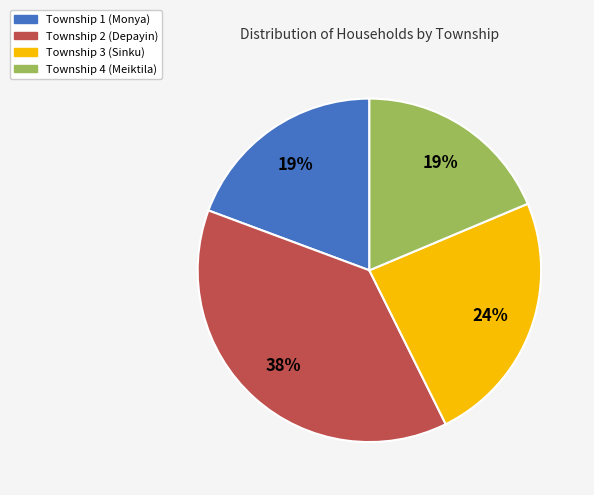

How many slices are in this pie chart?

4